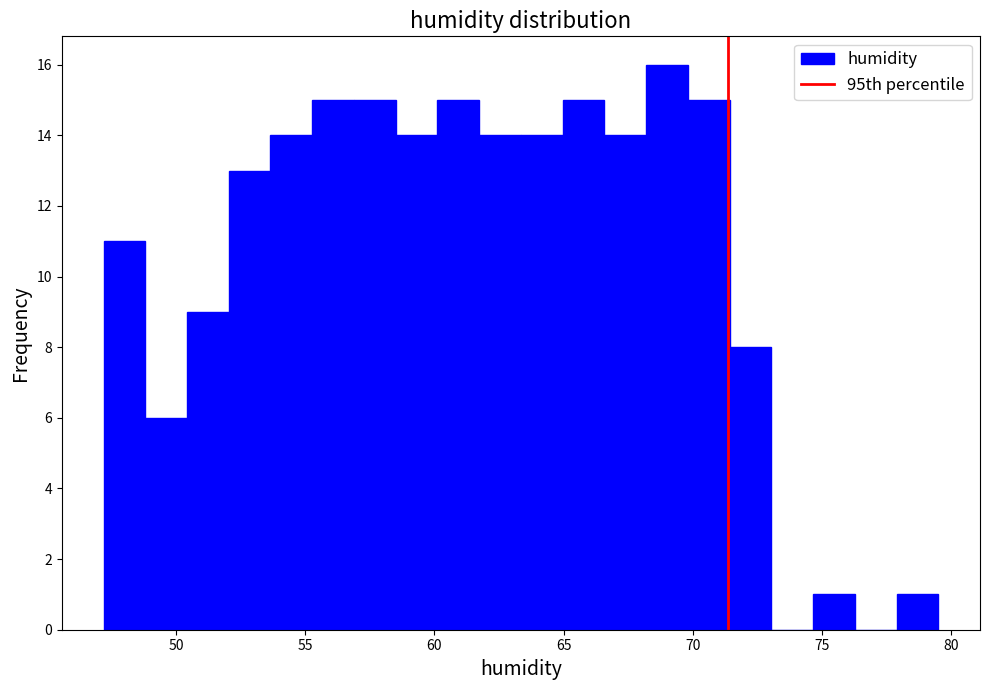

Read against the x-axis, roughly where is the centre of the tallest bar?

69.0